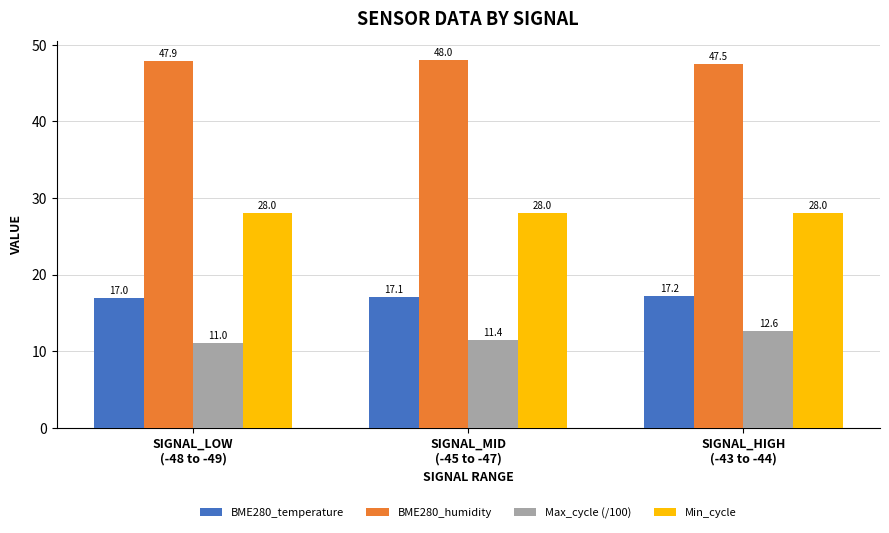

What is the average value of the BME280_temperature series?

17.1